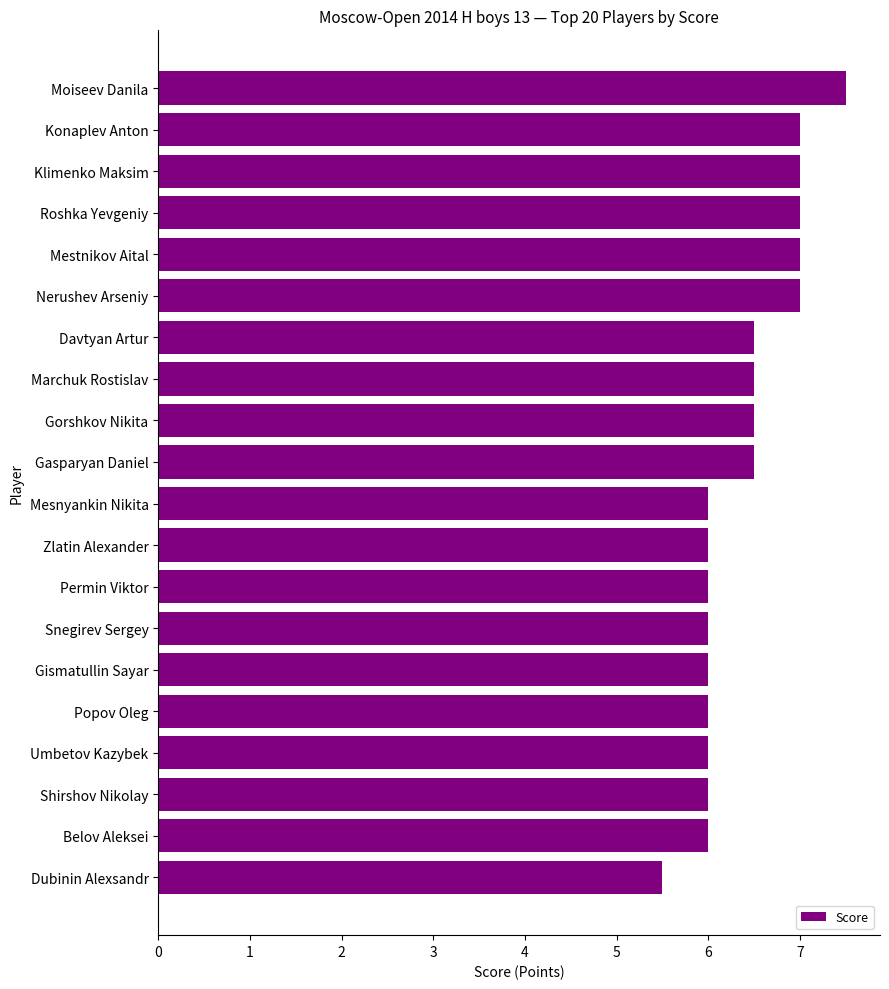

What value does the data have at Klimenko Maksim?

7.0